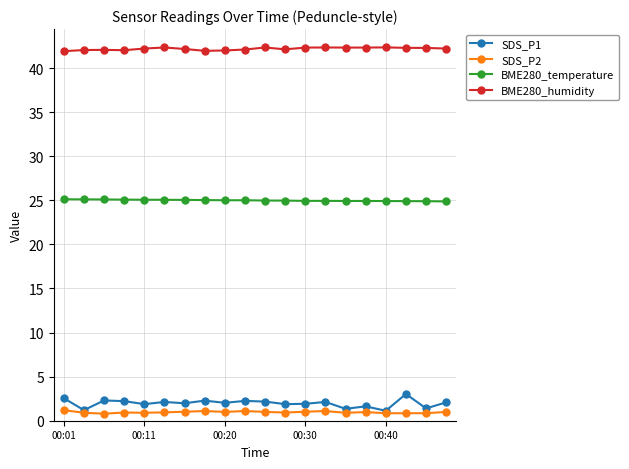

True or false: SDS_P1 and BME280_humidity intersect in this chart.

False